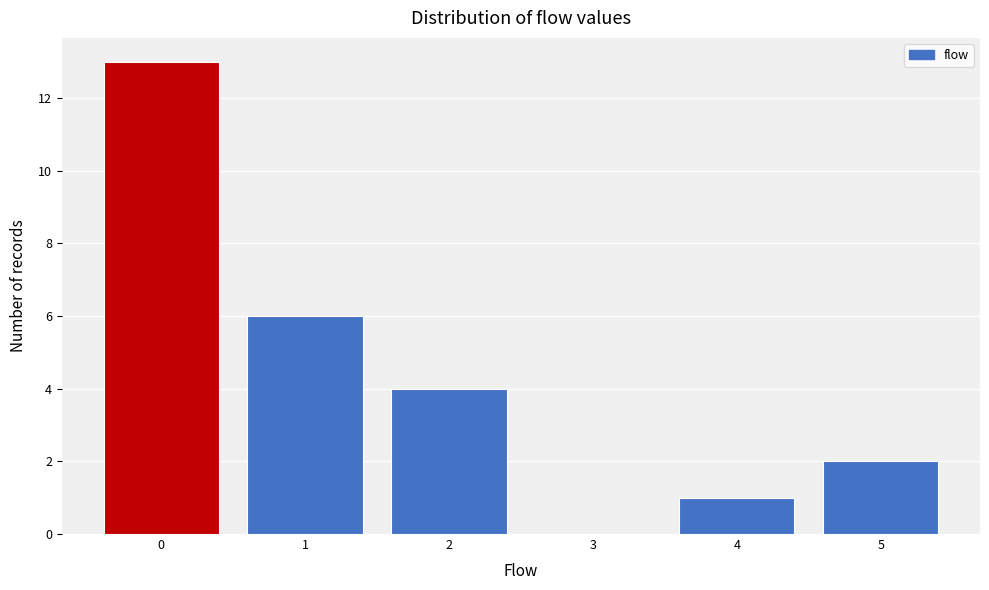

Reading left to right, extract all data points from this chart.

0=13	1=6	2=4	3=0	4=1	5=2